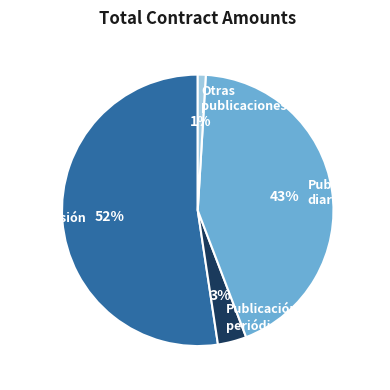

Which slice is the largest?

Transmisión